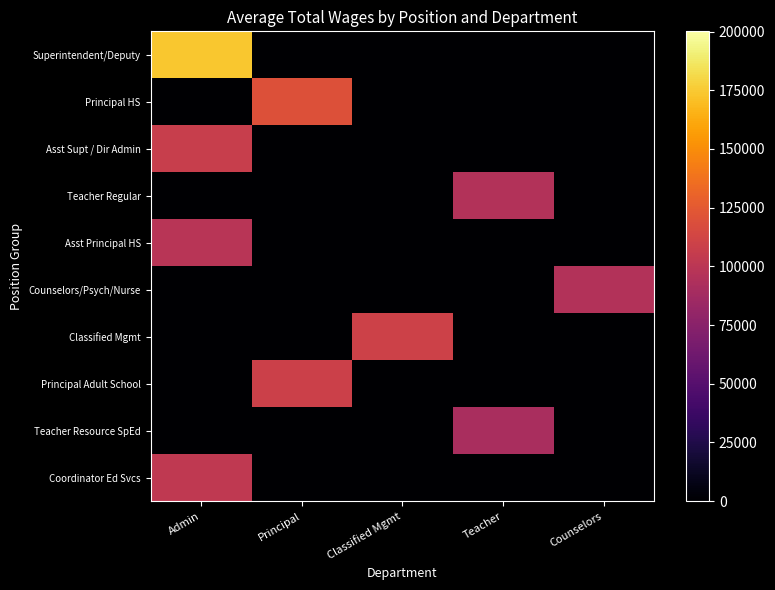

Between Classified Mgmt and Principal, which is larger?

Classified Mgmt